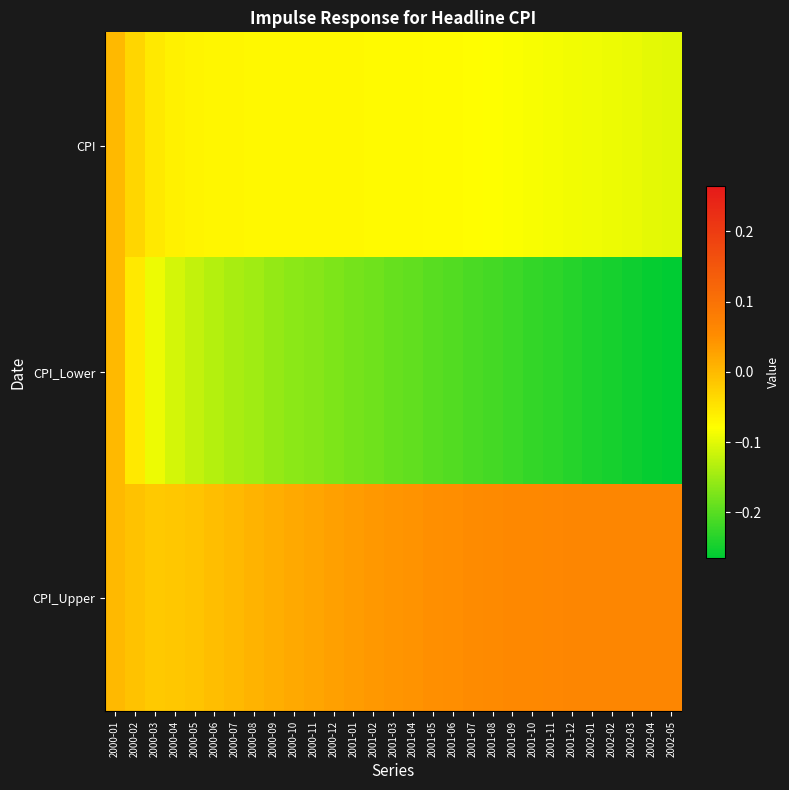

What is the total value across all series at 2002-04?

-0.3